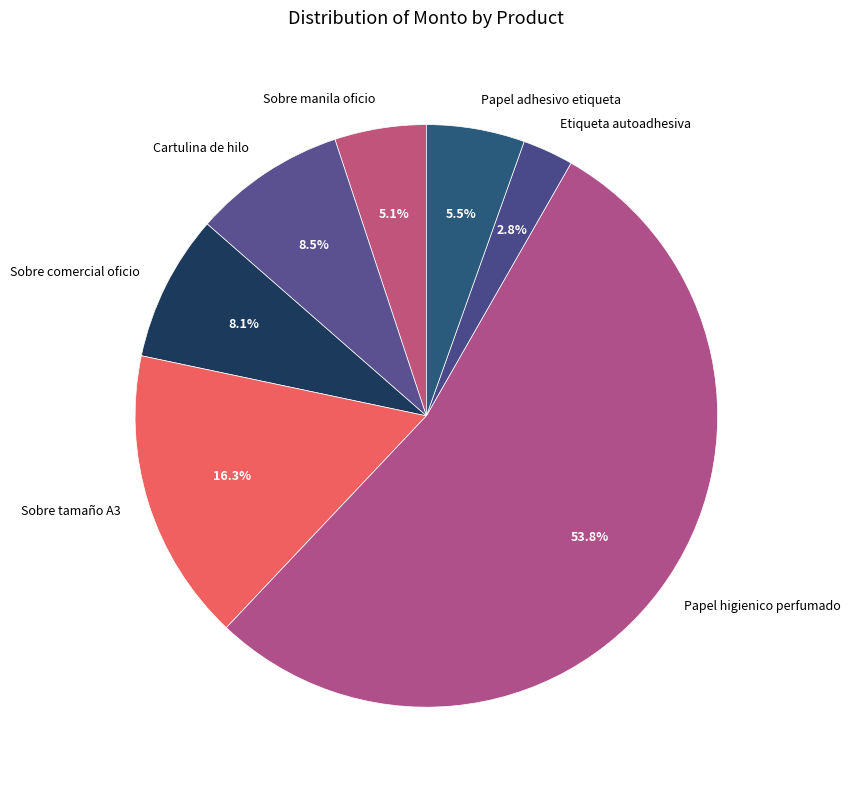

What is the majority slice?

Papel higienico perfumado